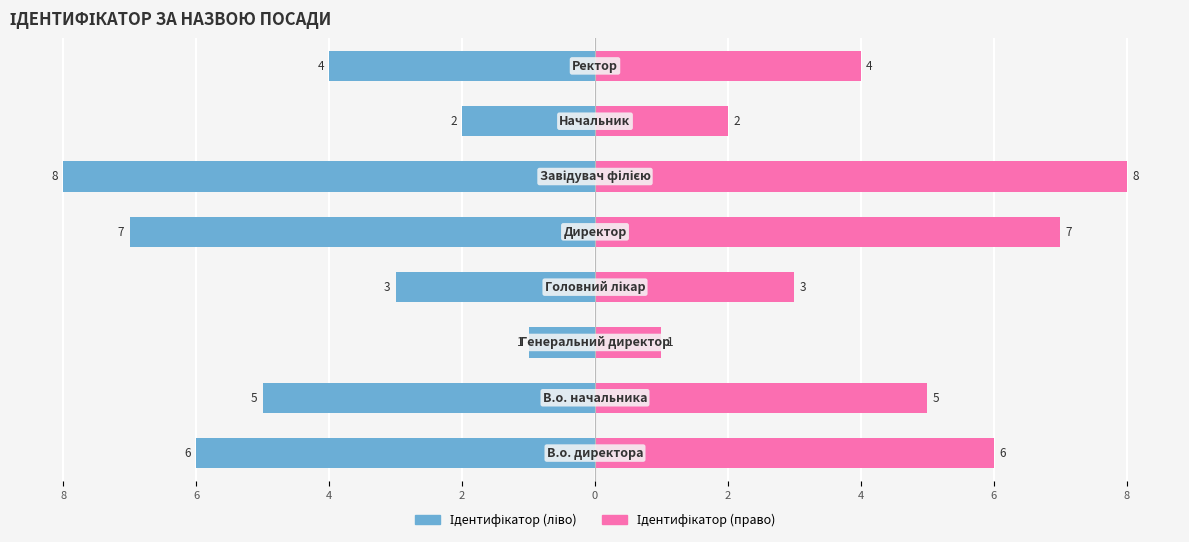

Which series has the largest total across all categories?

Ідентифікатор (право)